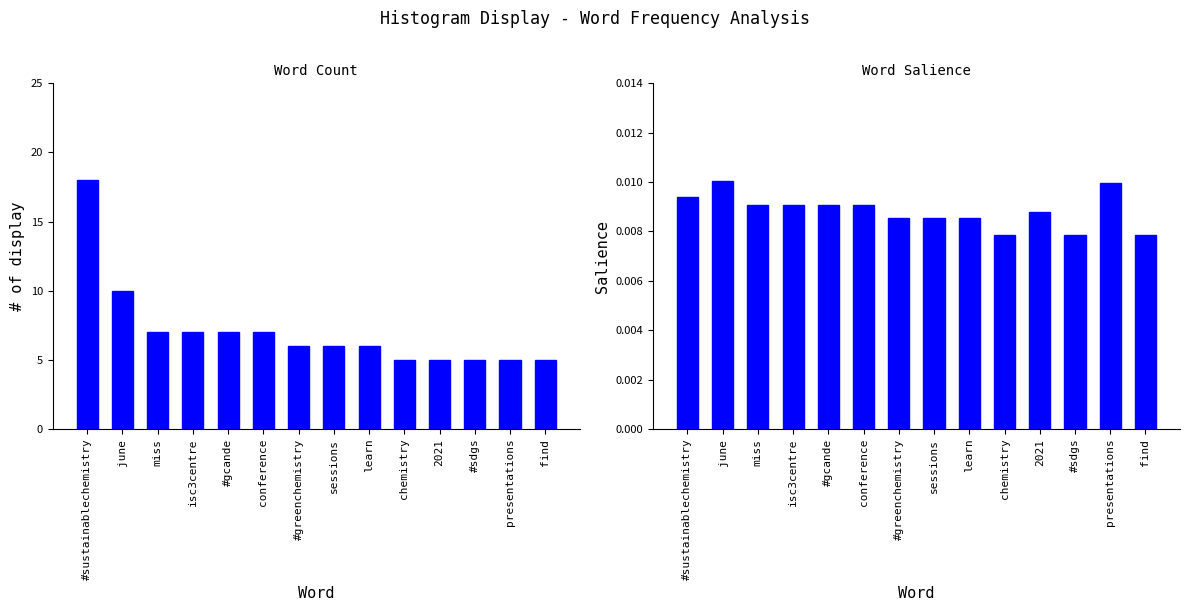

Count the number of categories in the chart.

14